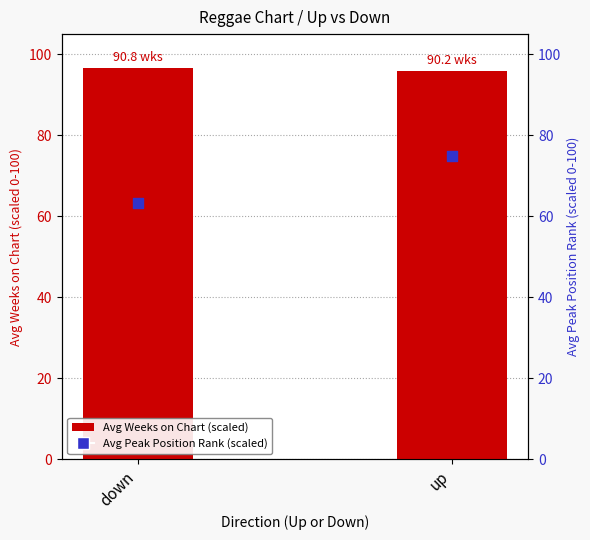

At how many categories does at least one series exceed 87?

2